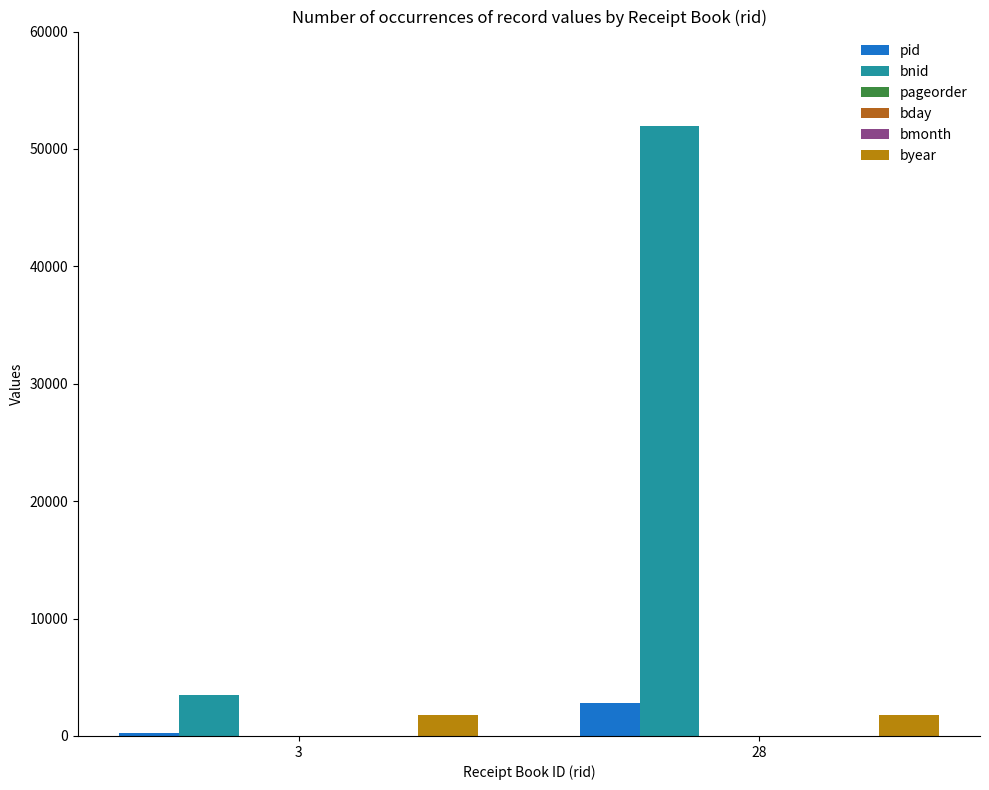

The value of byear at 3 is 2526. True or false?

False